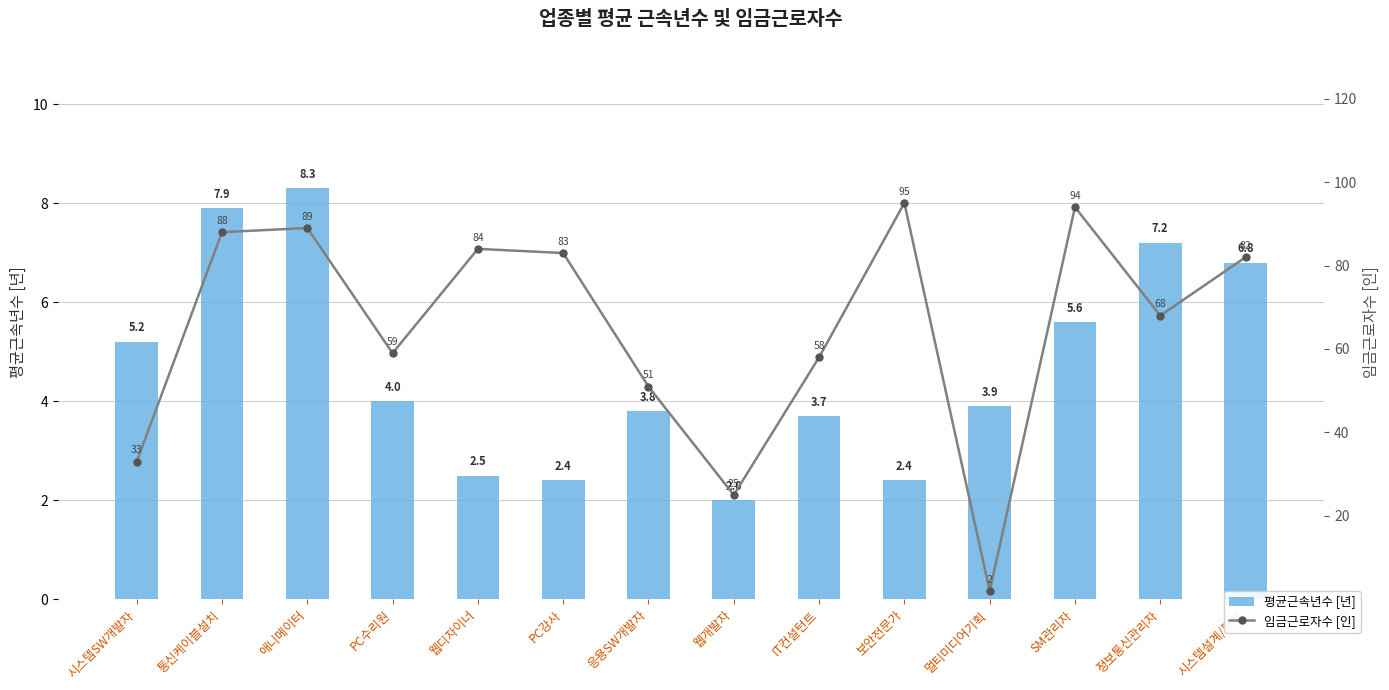

The 임금근로자수 [인] series shows 2.0 at 멀티미디어기획. True or false?

True